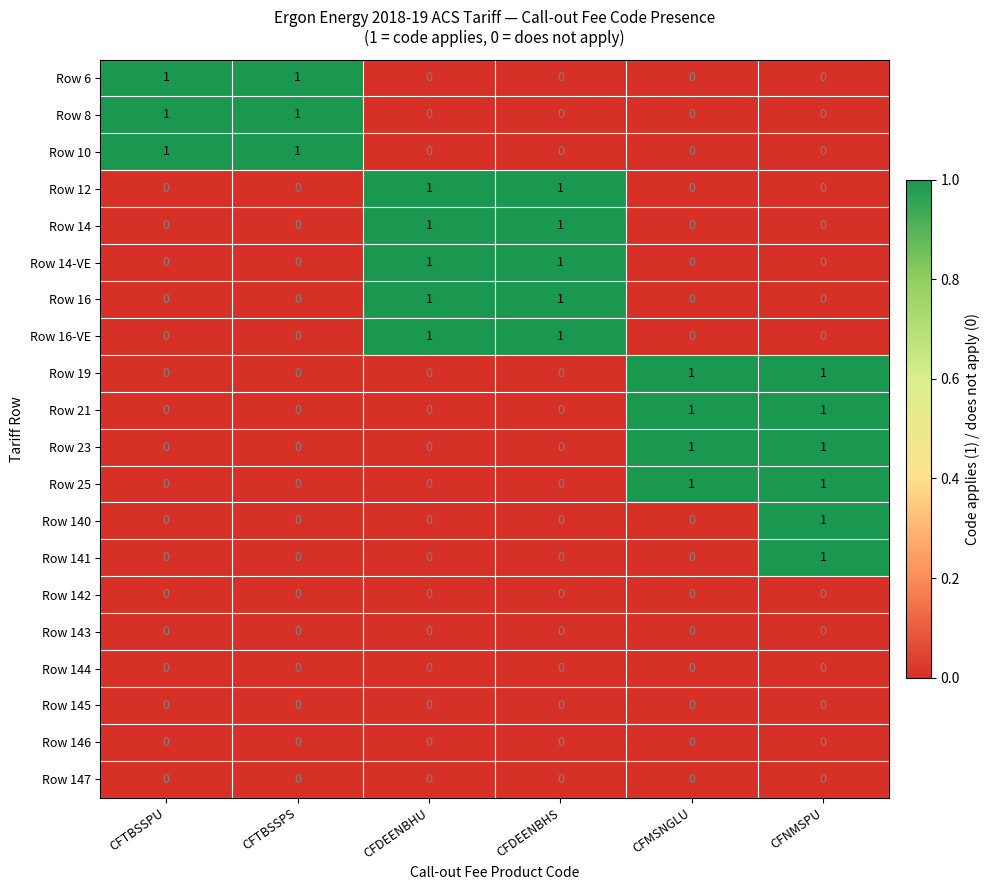

At how many categories does at least one series exceed 0?

6